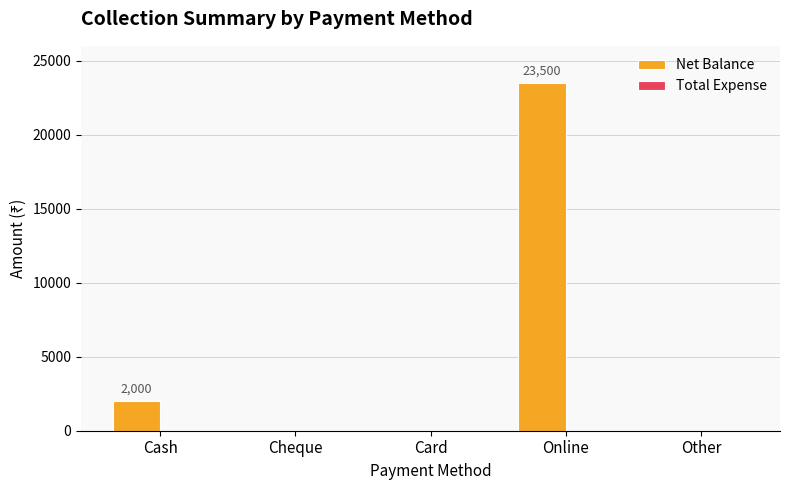

What is the change in value from Cash to Online?

+21500